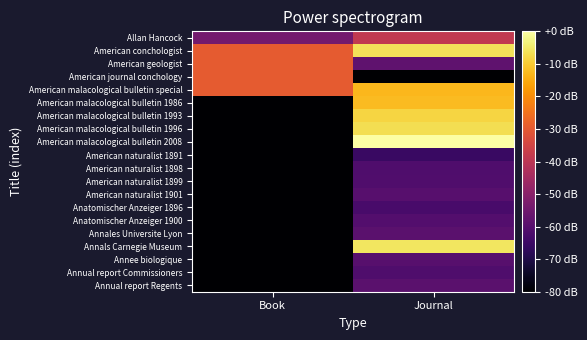

Reading right to left, extract all data points from this chart.

Allan Hancock: Journal=-38.6	Book=-54.3
American conchologist: Journal=-6.2	Book=-29.7
American geologist: Journal=-58.2	Book=-29.7
American journal conchology: Journal=-80.0	Book=-29.7
American malacological bulletin special: Journal=-12.9	Book=-29.7
American malacological bulletin 1986: Journal=-12.3	Book=-80.0
American malacological bulletin 1993: Journal=-8.4	Book=-80.0
American malacological bulletin 1996: Journal=-6.7	Book=-80.0
American malacological bulletin 2008: Journal=0.0	Book=-80.0
American naturalist 1891: Journal=-65.5	Book=-80.0
American naturalist 1898: Journal=-61.5	Book=-80.0
American naturalist 1899: Journal=-61.0	Book=-80.0
American naturalist 1901: Journal=-59.9	Book=-80.0
Anatomischer Anzeiger 1896: Journal=-62.7	Book=-80.0
Anatomischer Anzeiger 1900: Journal=-60.4	Book=-80.0
Annales Universite Lyon: Journal=-59.3	Book=-80.0
Annals Carnegie Museum: Journal=-5.6	Book=-80.0
Annee biologique: Journal=-59.9	Book=-80.0
Annual report Commissioners: Journal=-61.5	Book=-80.0
Annual report Regents: Journal=-59.3	Book=-80.0